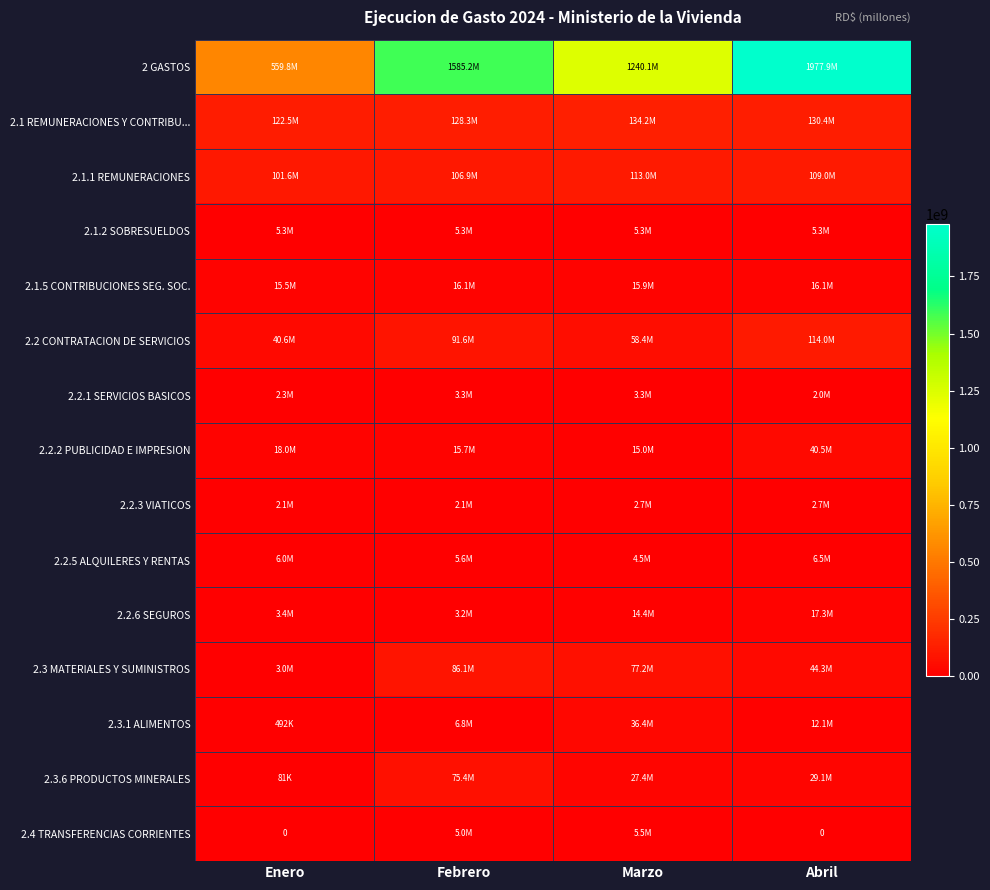

How many series are shown in this chart?

15